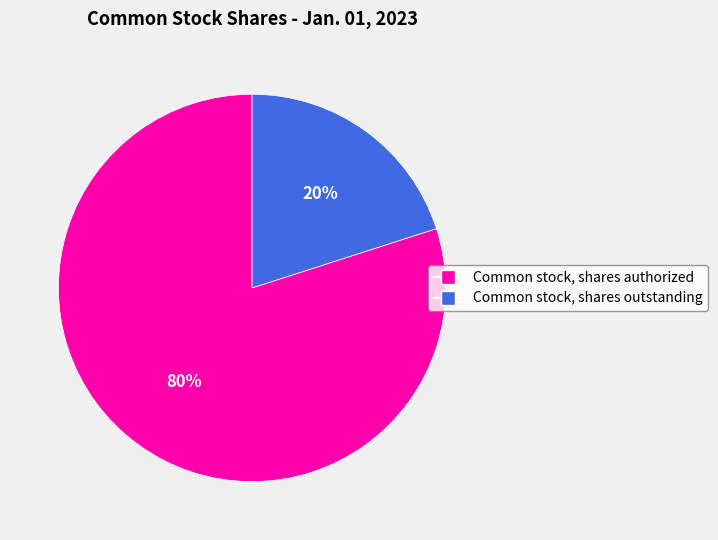

To the nearest percent, what is the difference between the largest and smallest slice percentages?

60%